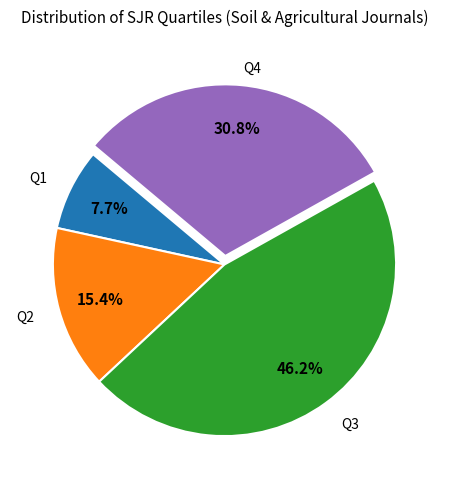

To the nearest percent, what is the difference between the largest and smallest slice percentages?

38%